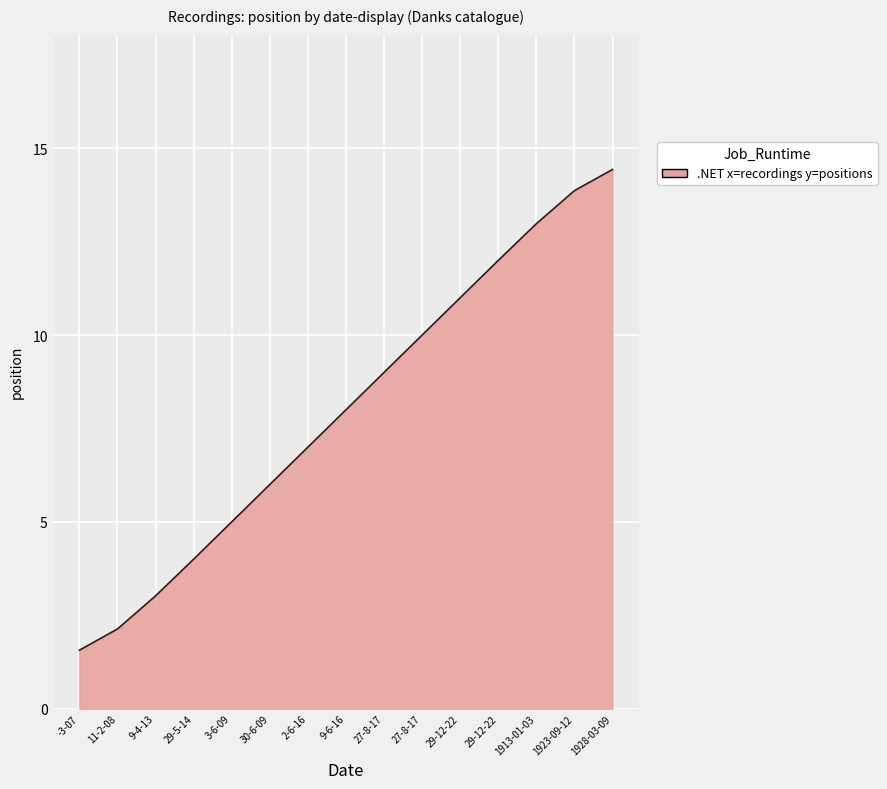

Does the chart display data point markers on the line(s)?

No